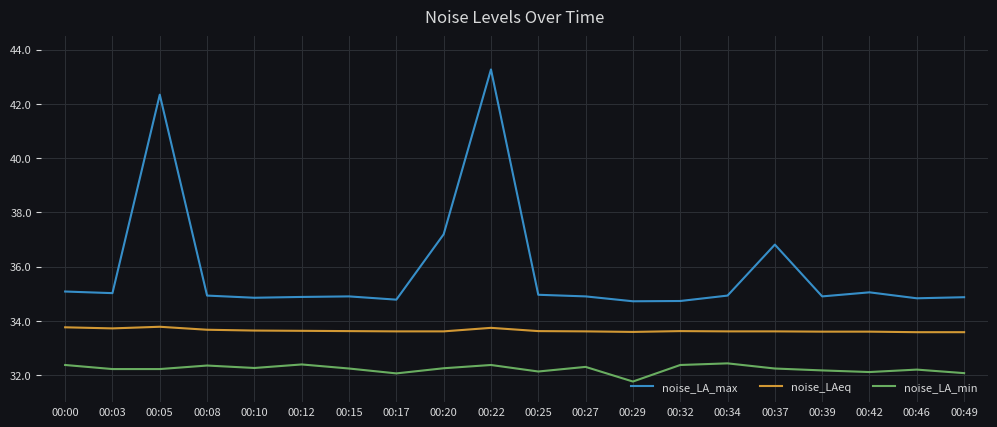

Between 00:08 and 00:22, which series saw the biggest shift?

noise_LA_max